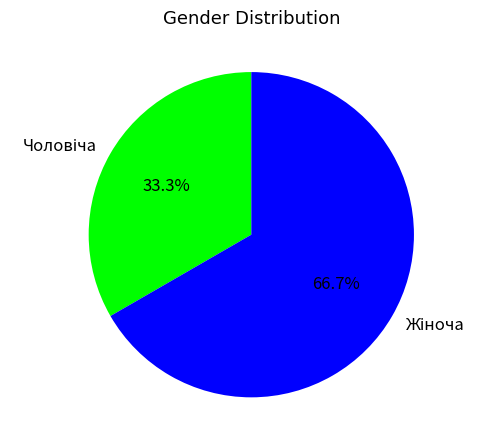

Is there a majority slice in this chart?

Yes